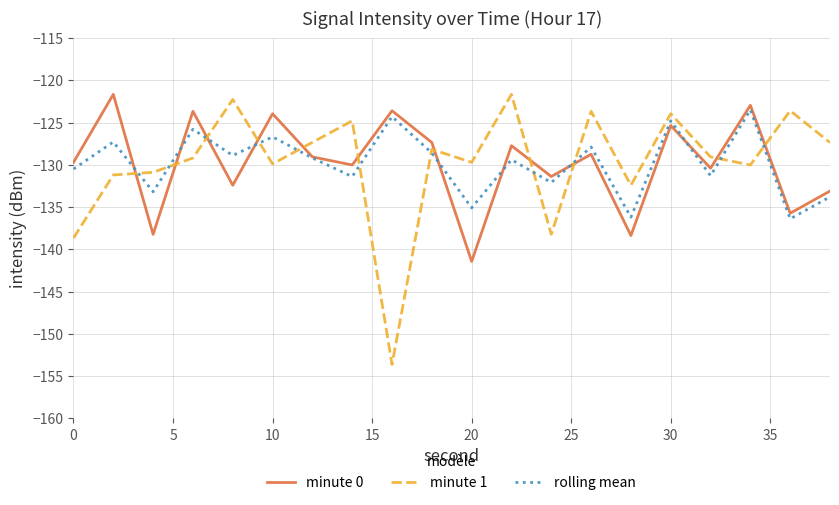

How many values in the minute 0 series are below -129?

11